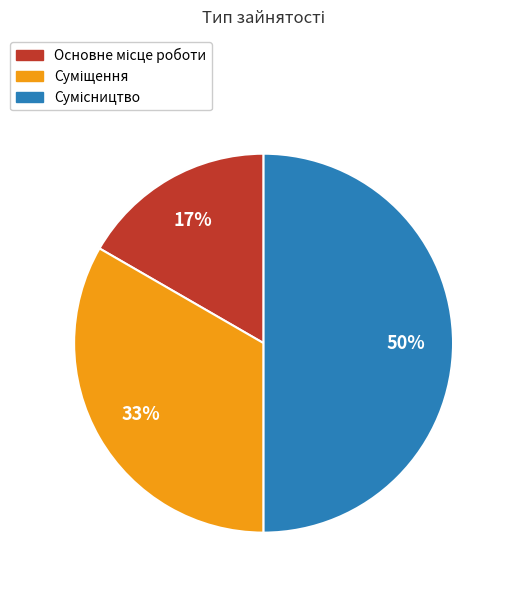

To the nearest percent, what is the average slice percentage?

33%